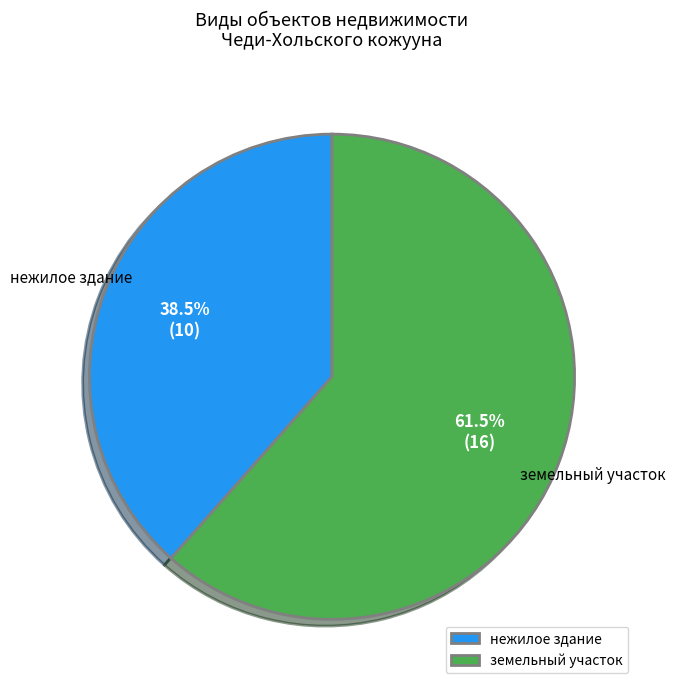

How much of the chart is everything except земельный участок?

38.5%